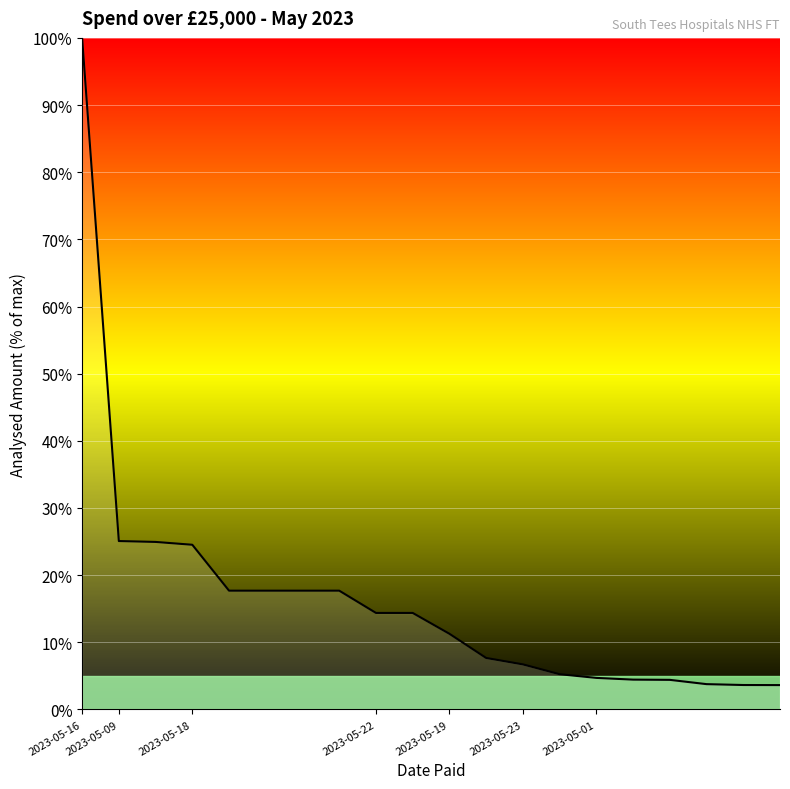

What is the difference between the maximum and minimum values?

96.4